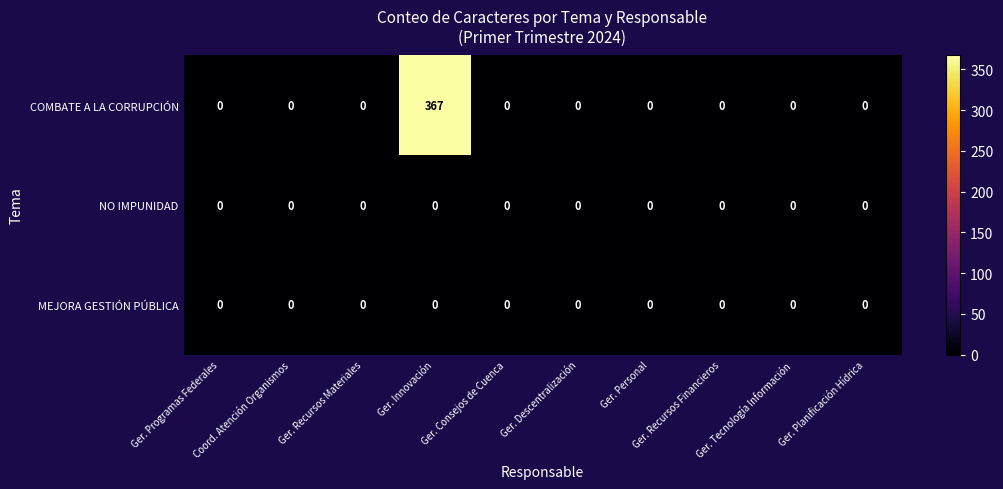

What is the sum of all COMBATE A LA CORRUPCIÓN values?

367